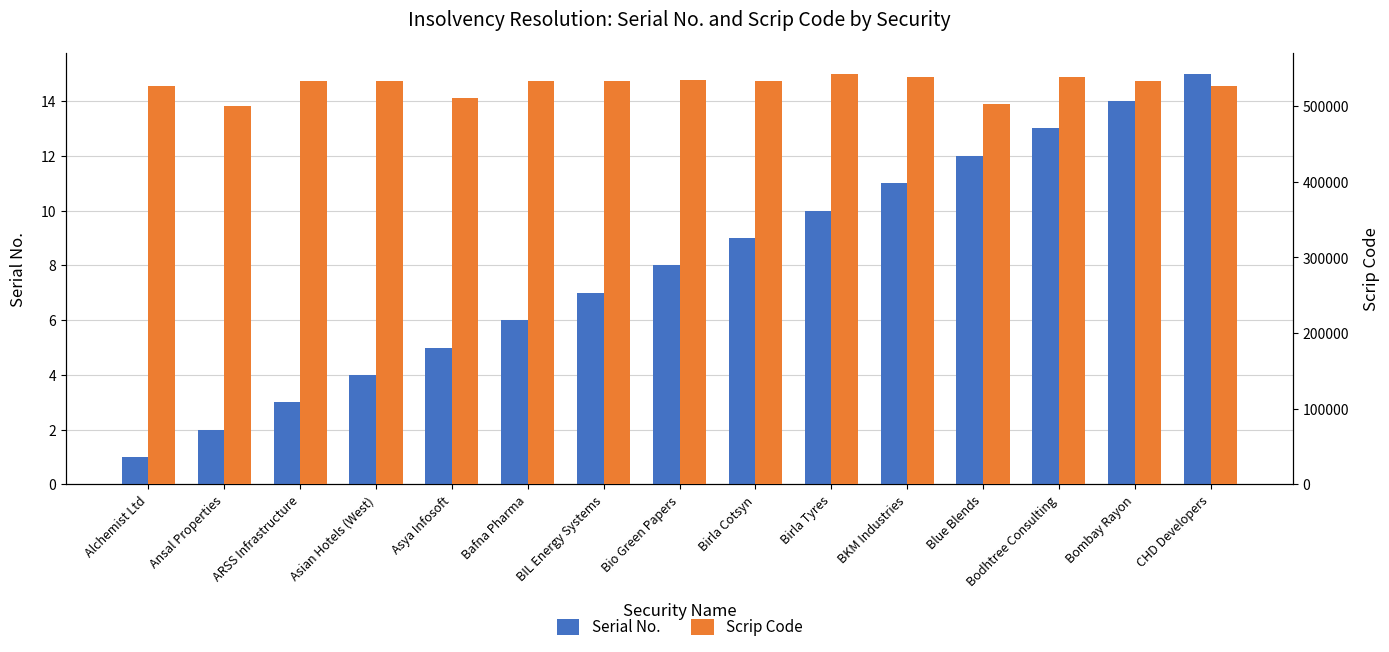

Is it true that Serial No. equals 8 at Asya Infosoft?

False